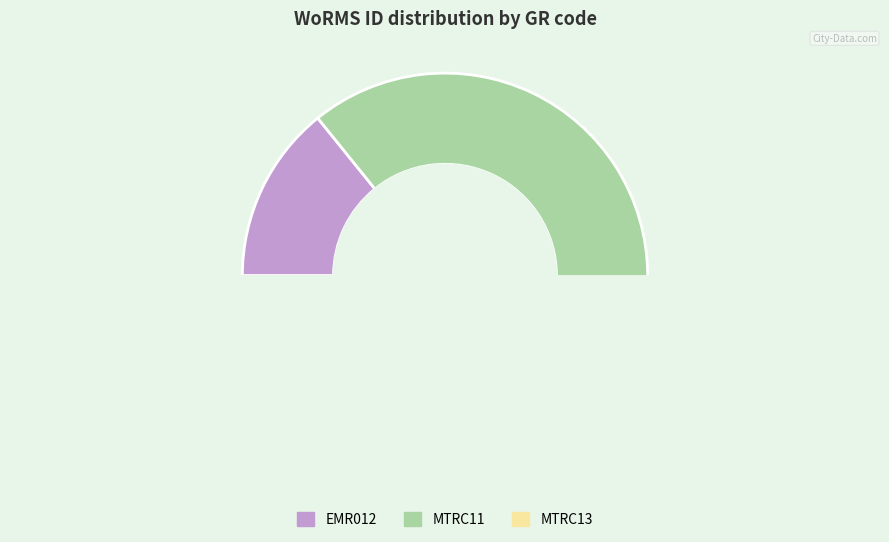

Which slice is the smallest?

EMR012